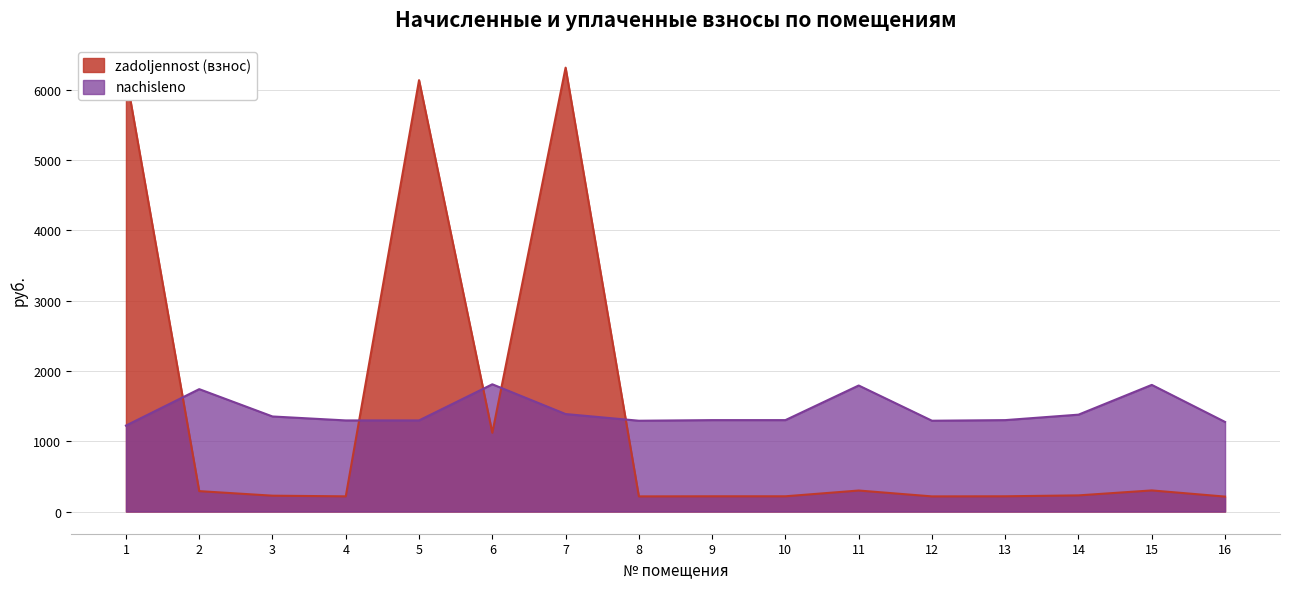

Where is the first local minimum for nachisleno?

8